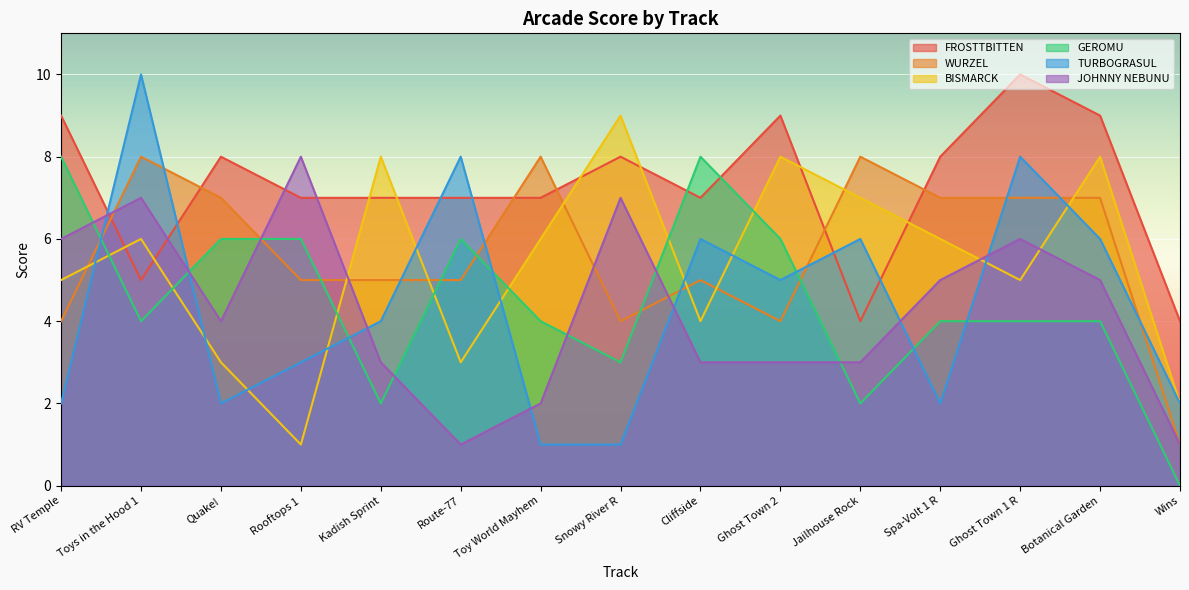

In JOHNNY NEBUNU, how many points are higher than both neighbors (excluding endpoints)?

4